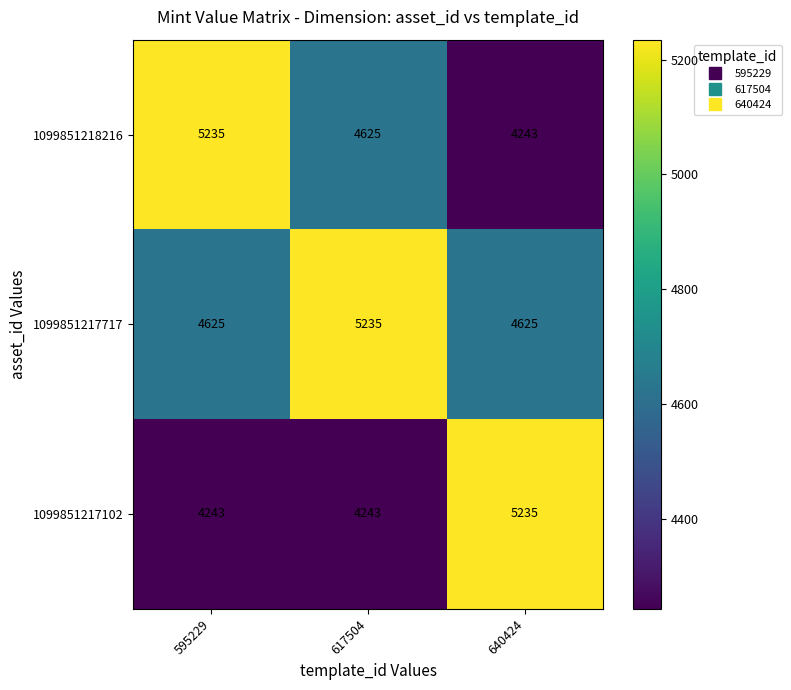

Rank the series by their average value, from highest to lowest.

1099851217717, 1099851218216, 1099851217102